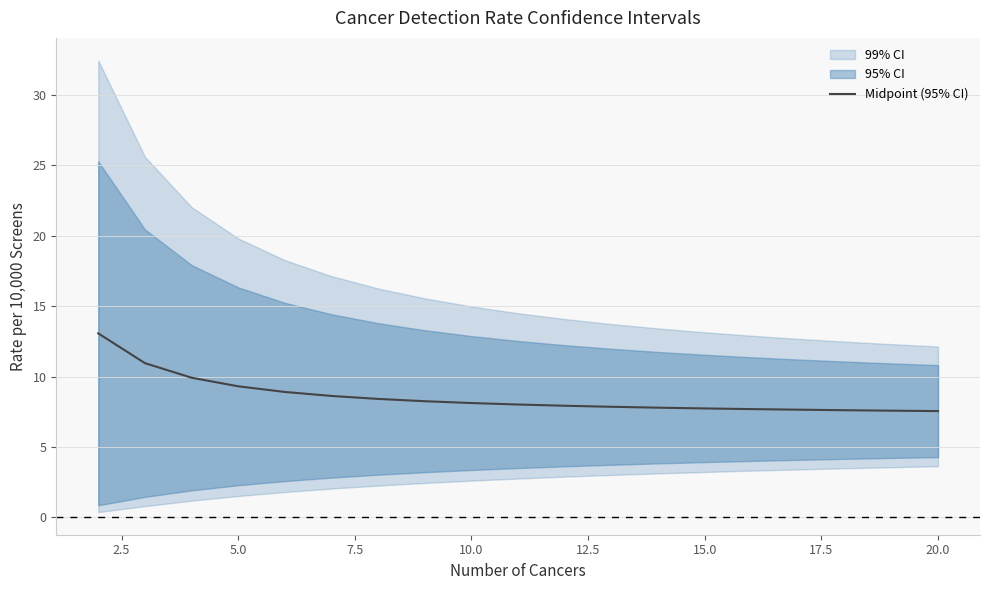

What is the sum of the values at 16 and 18?

15.1